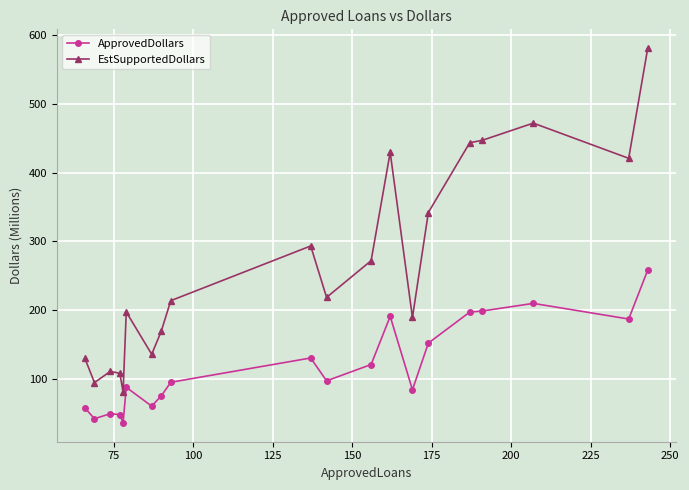

What is the value of the ApprovedDollars point at the 12th from the left?

120.8